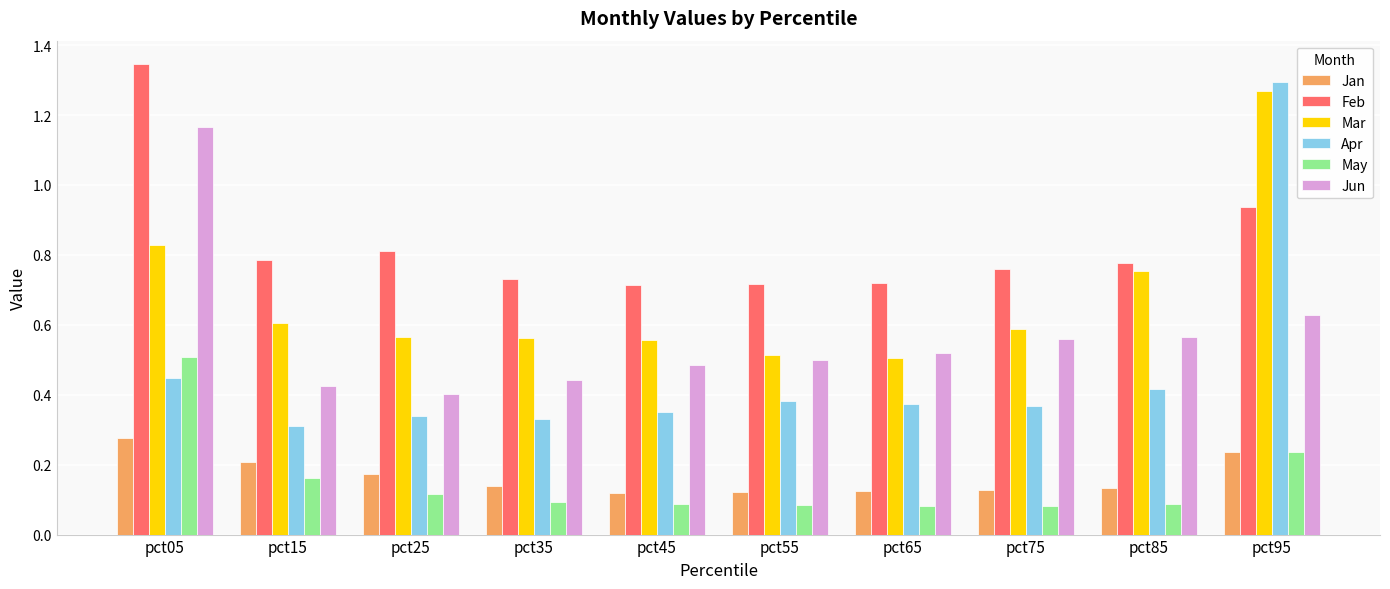

The Feb series shows 0.8 at pct25. True or false?

True